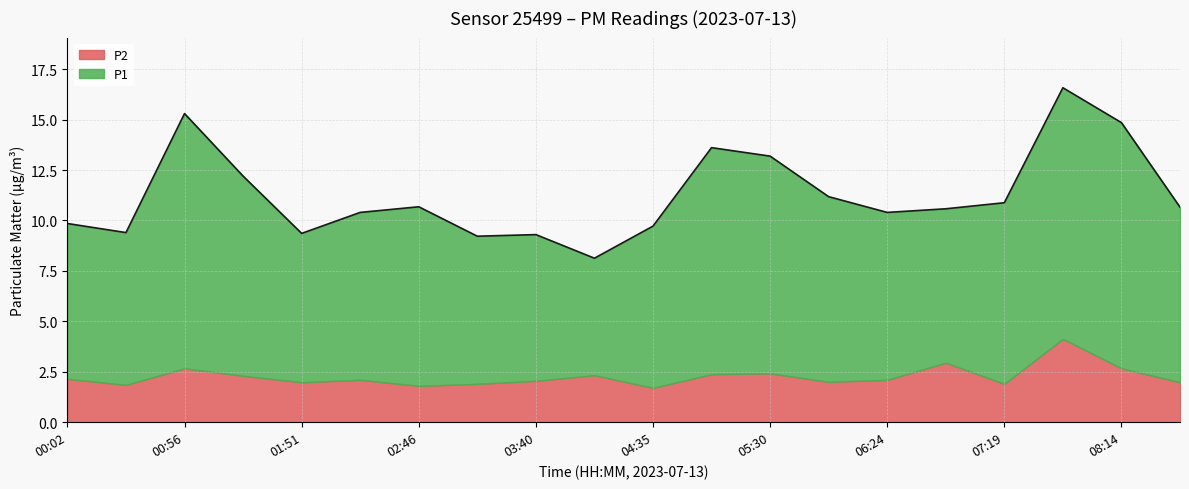

Reading right to left, transcribe all the data shown in this chart.

08:41=10.7	08:14=14.8	07:46=16.6	07:19=10.9	06:52=10.6	06:24=10.4	05:57=11.2	05:30=13.2	05:02=13.6	04:35=9.7	04:08=8.1	03:40=9.3	03:13=9.2	02:46=10.7	02:18=10.4	01:51=9.4	01:23=12.2	00:56=15.3	00:29=9.4	00:02=9.8